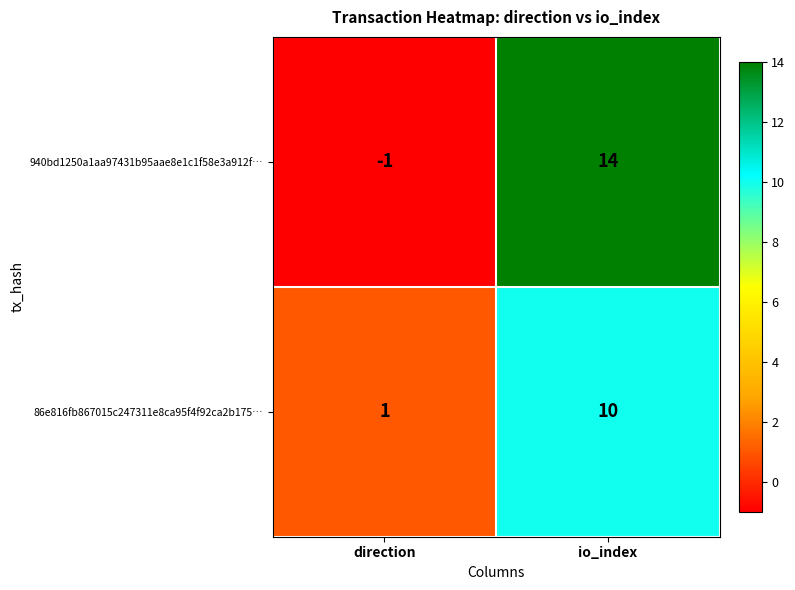

How many values in the 86e816fb867015c247311e8ca95f4f92ca2b175… series are below 10?

1